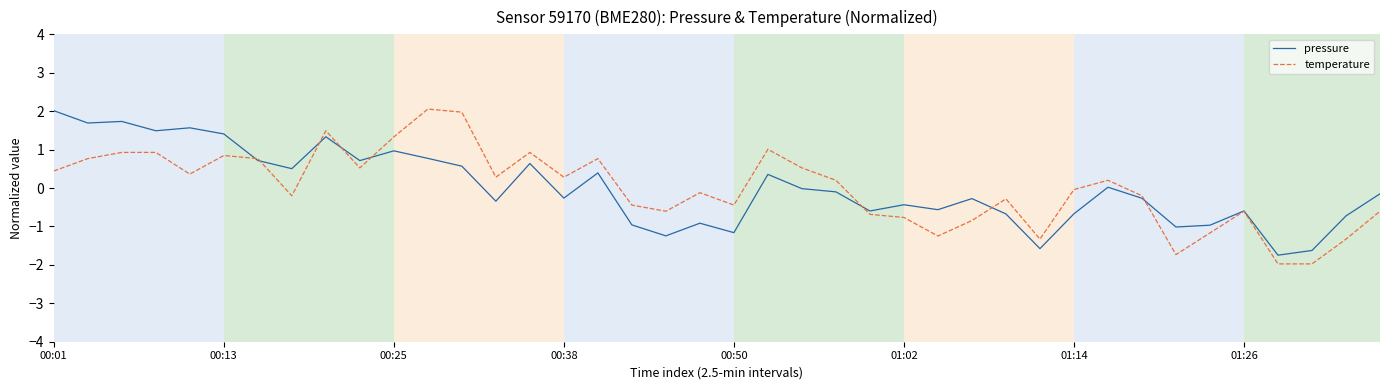

What is the greatest value displayed?

2.1